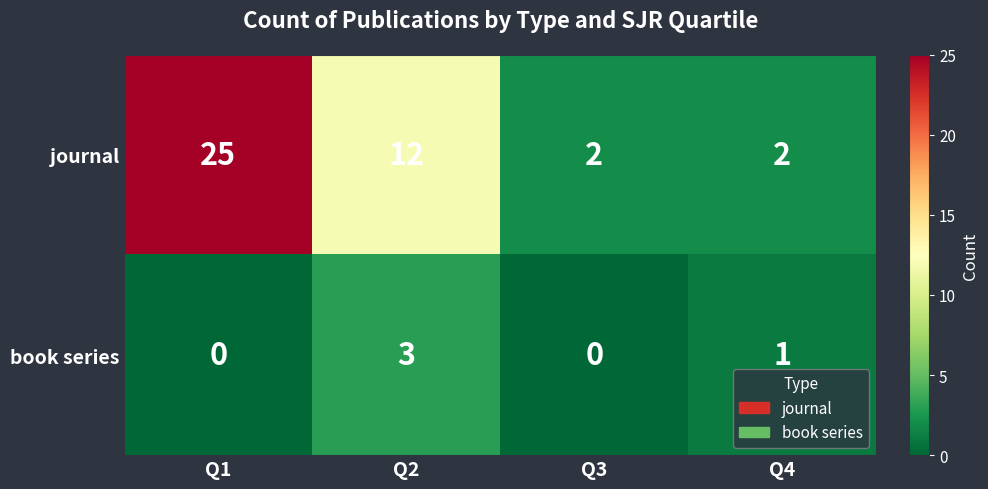

List the series in order of their peak value, highest first.

journal, book series